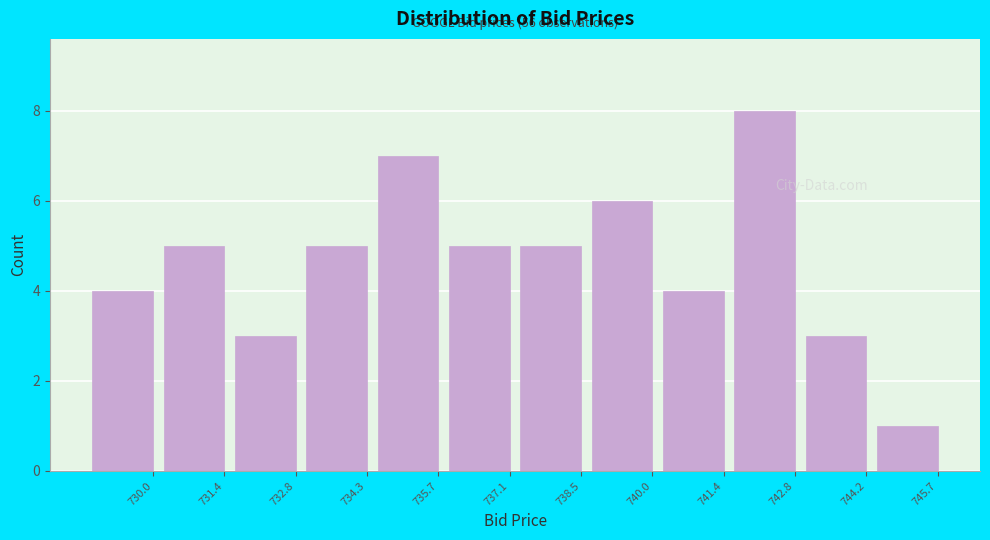

Reading left to right, list all the values displayed in this chart.

730.0=4	731.4=5	732.8=3	734.3=5	735.7=7	737.1=5	738.5=5	740.0=6	741.4=4	742.8=8	744.2=3	745.7=1